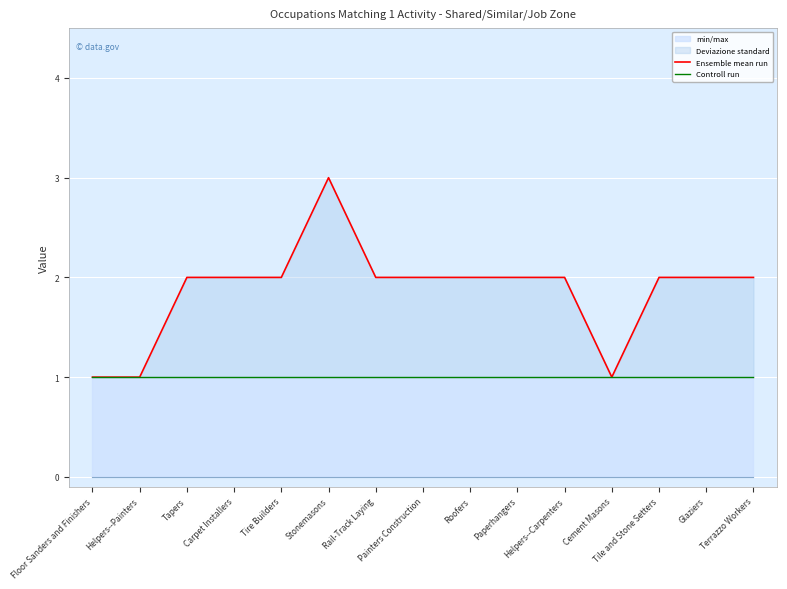

How many interior local valleys does the Ensemble mean run series have?

1